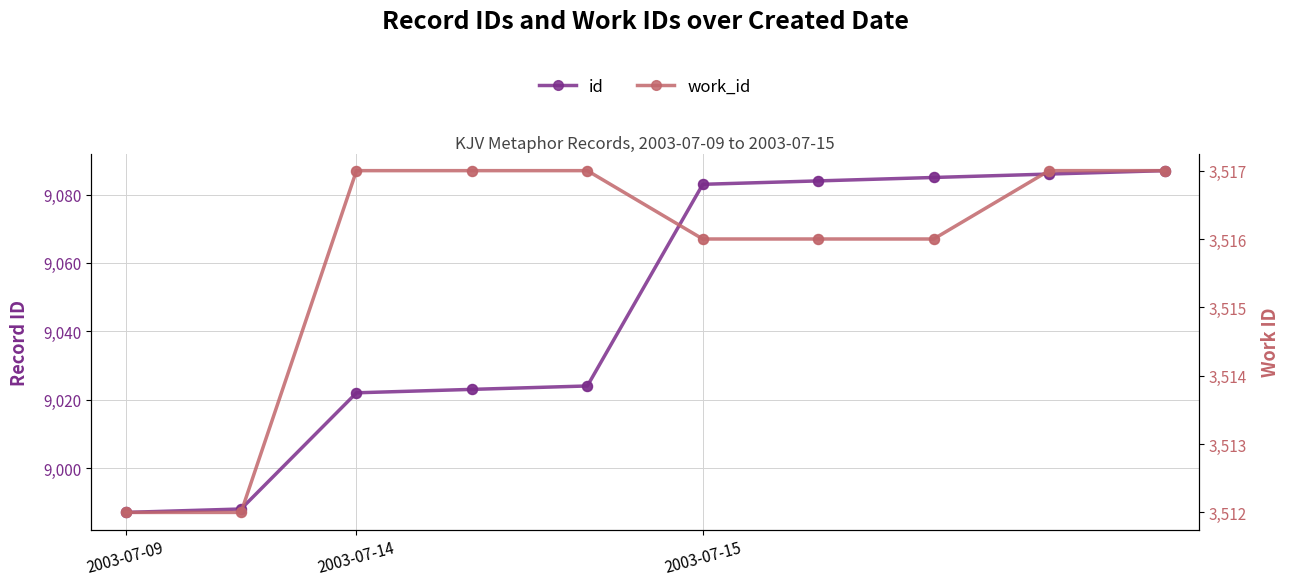

Which series has the largest total across all categories?

id